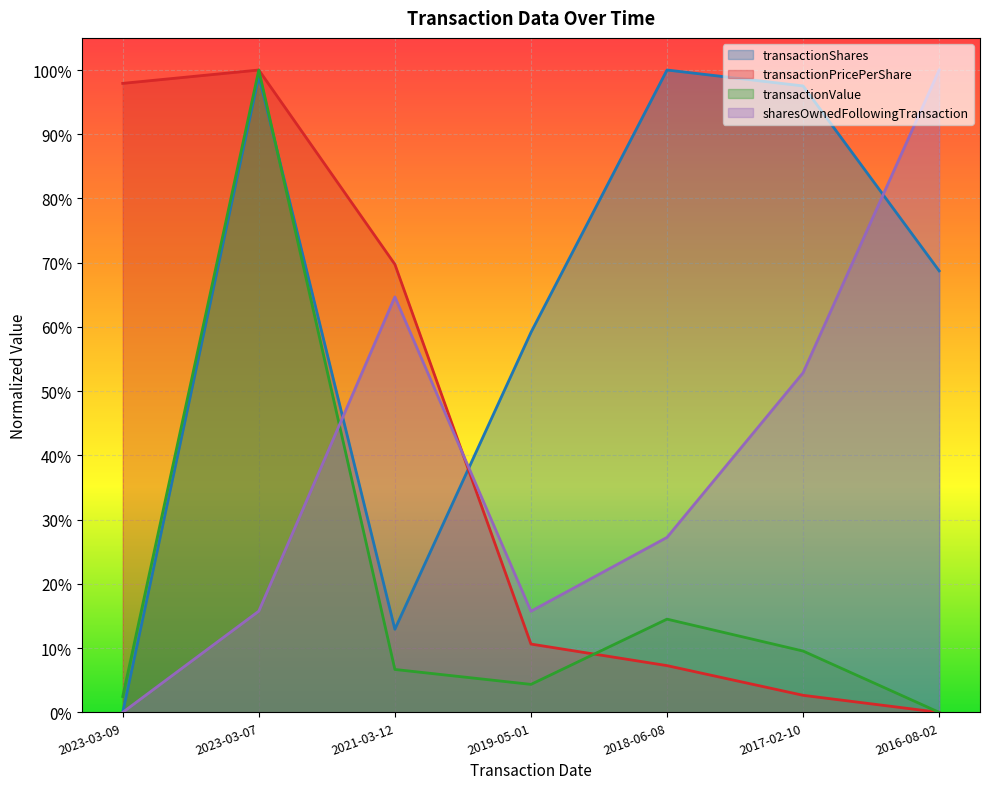

How many values in transactionPricePerShare are above zero?

6